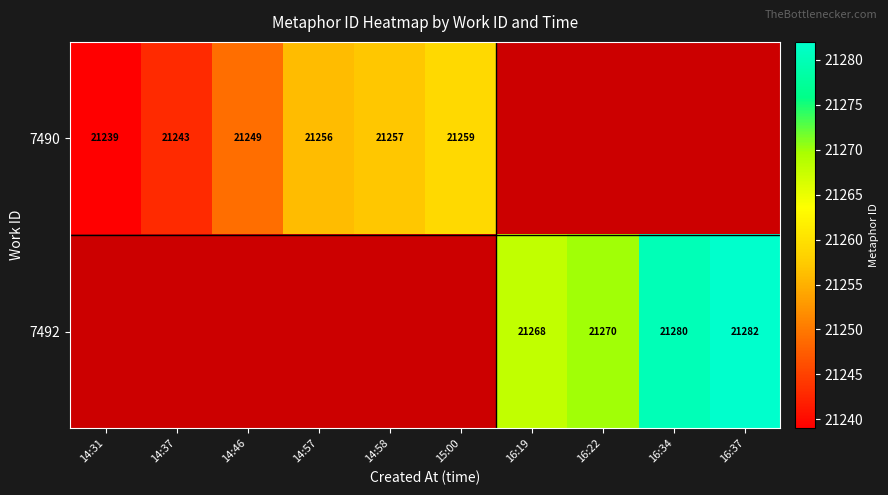

True or false: 7490 has a value of 21249 at 14:46.

True